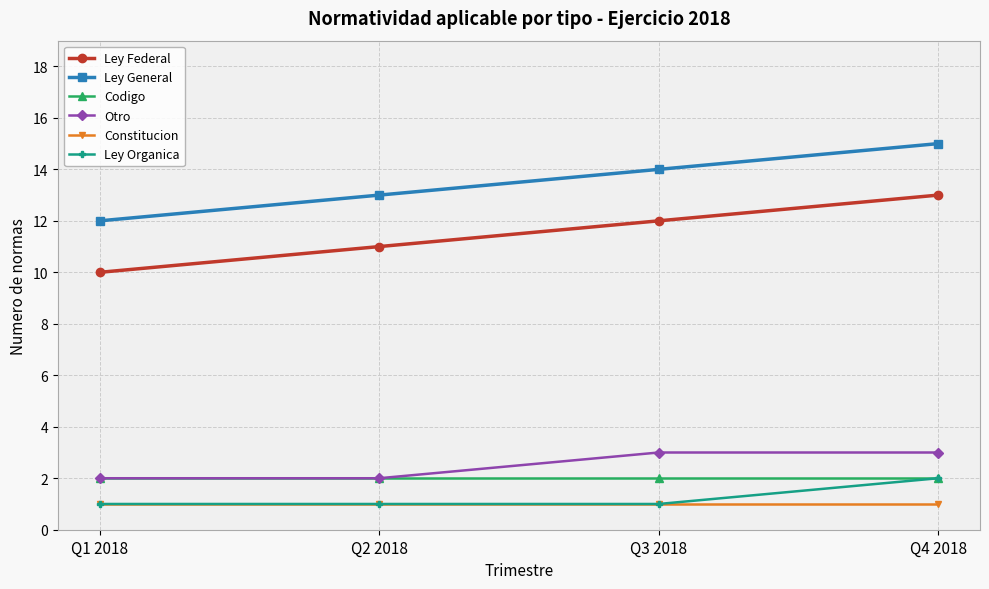

True or false: Codigo has a value of 3 at Q1 2018.

False